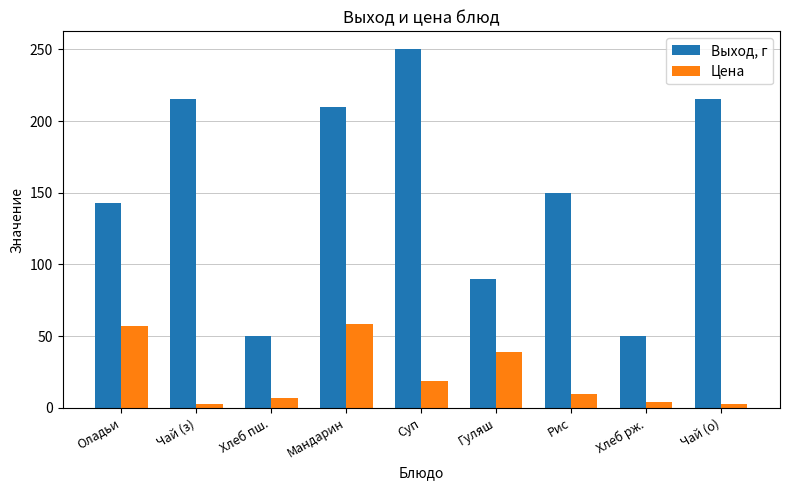

The value of Выход, г at Хлеб пш. is 50.0. True or false?

True